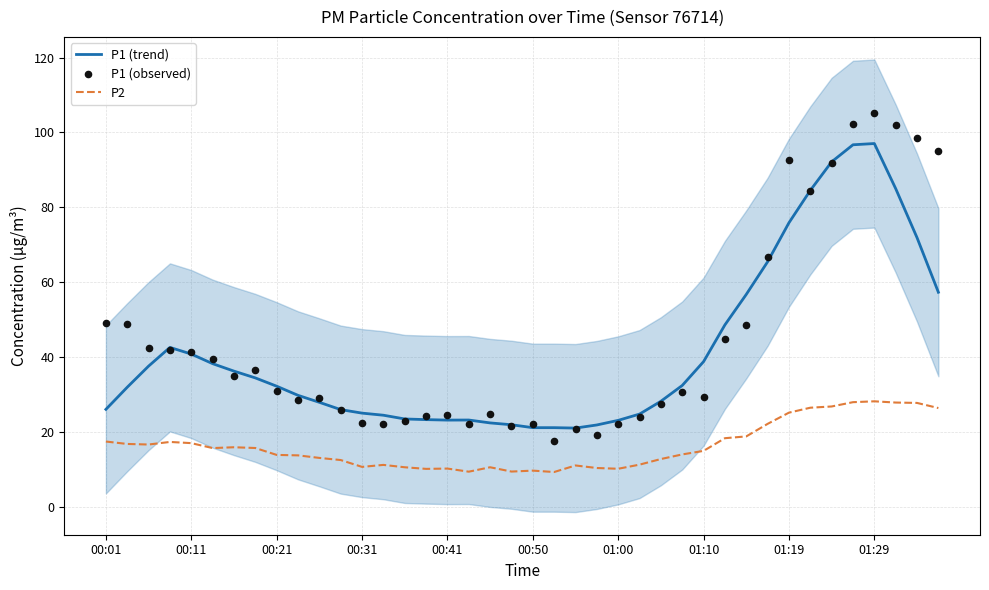

Which series reaches the maximum Y coordinate?

P1 (observed)